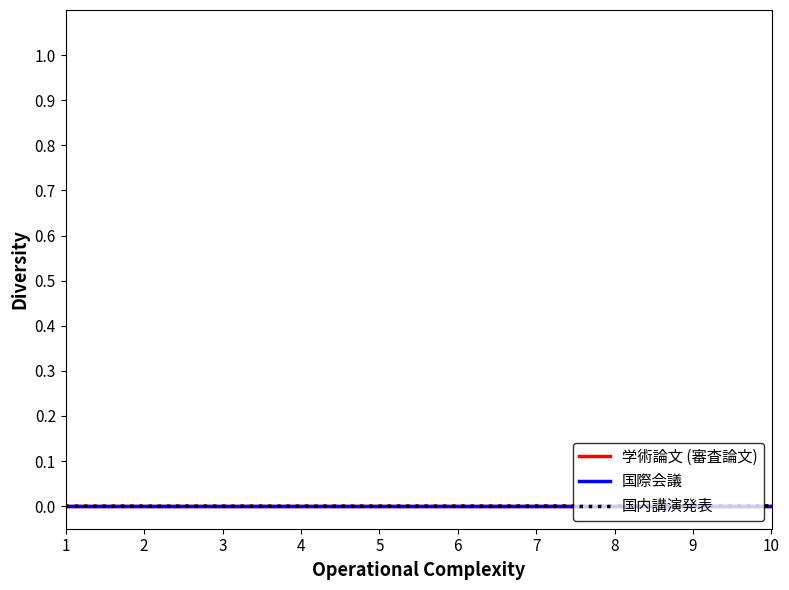

Which has a higher value, 4 or 10?

4